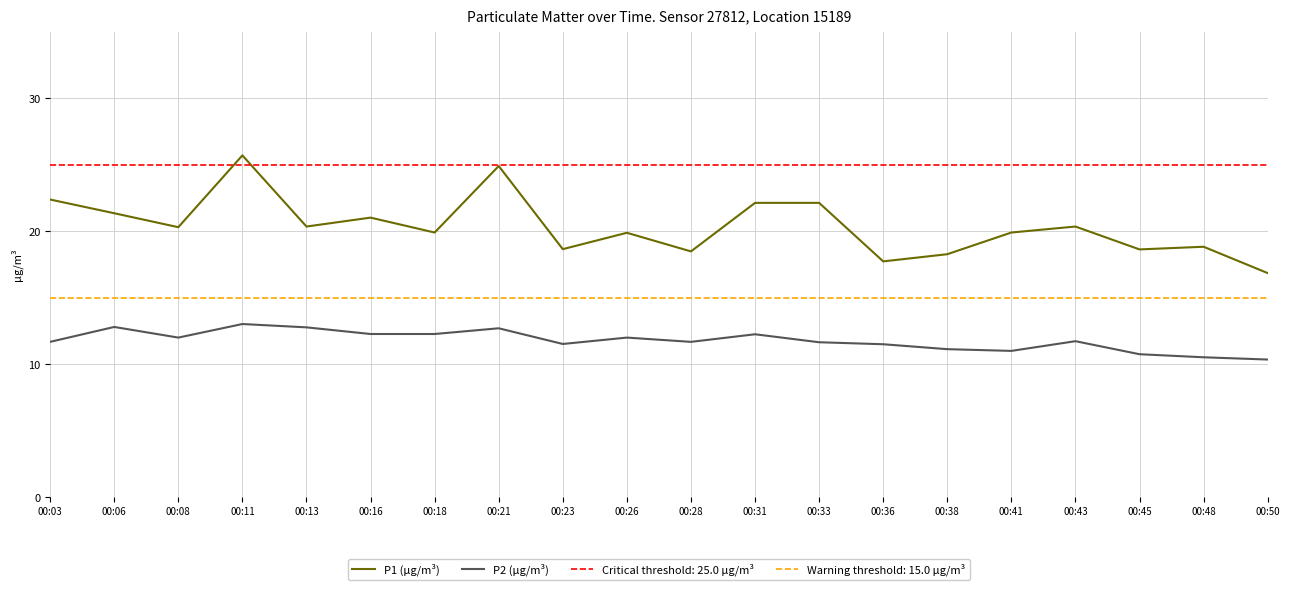

True or false: P1 (µg/m³) has a value of 27.9 at 00:50.

False